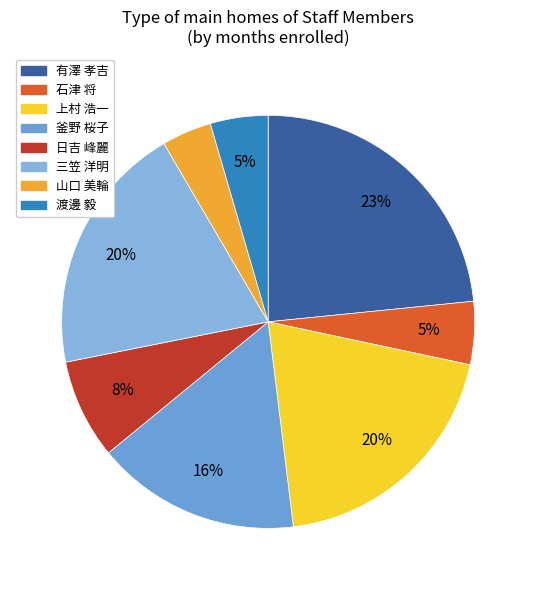

Rank the categories by value from lowest to highest.

山口 美輪, 渡邊 毅, 石津 将, 日吉 峰麗, 釜野 桜子, 上村 浩一, 三笠 洋明, 有澤 孝吉